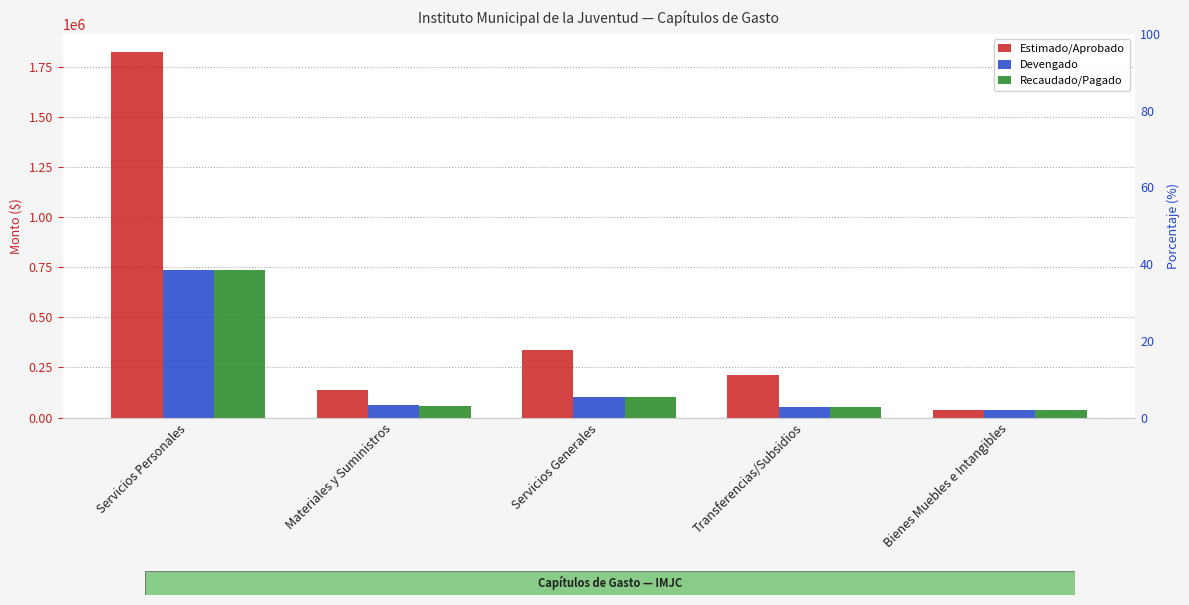

At which label does Recaudado/Pagado reach its minimum?

Bienes Muebles e Intangibles